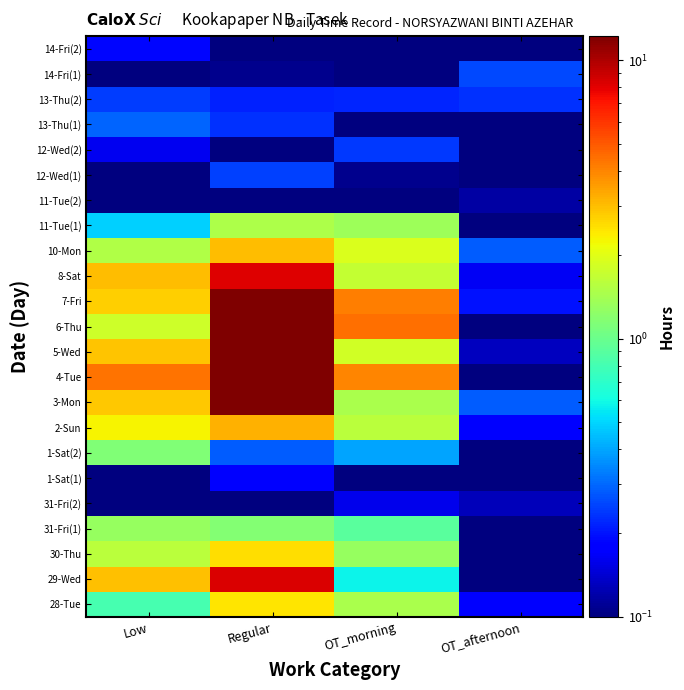

What is the difference between the highest and lowest values at OT_morning?

4.4